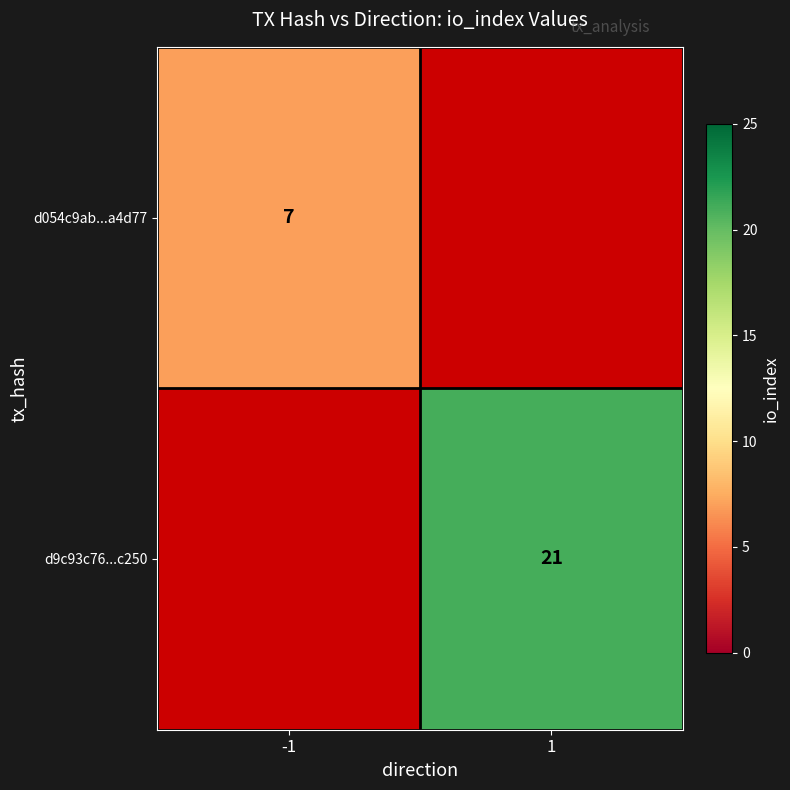

The d054c9ab...a4d77 series shows 7 at -1. True or false?

True